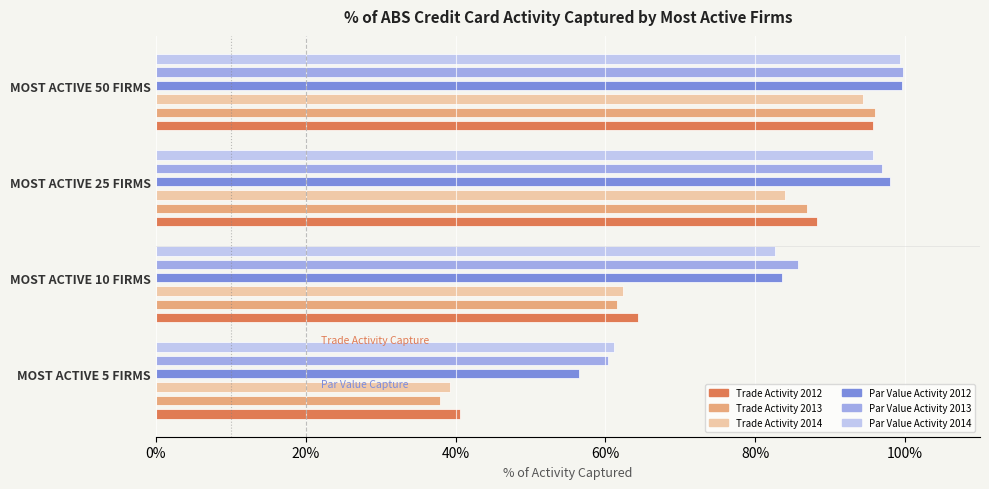

How many bars are there in each group?

6